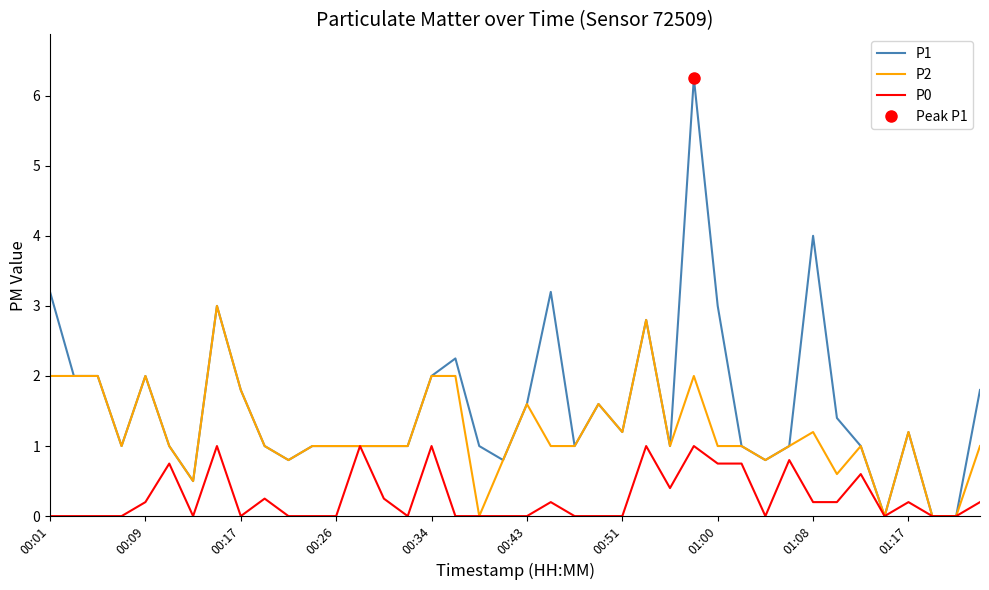

True or false: P2 and P1 cross at least once.

False